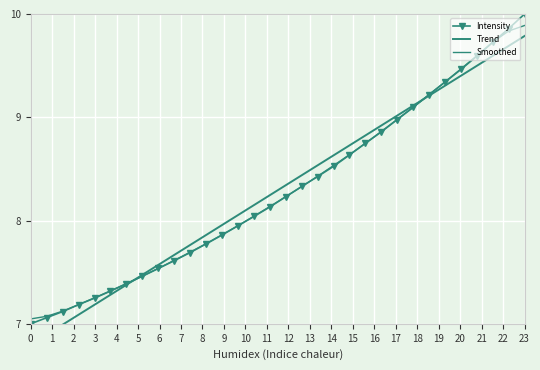

Which series has the widest spread of values?

Intensity